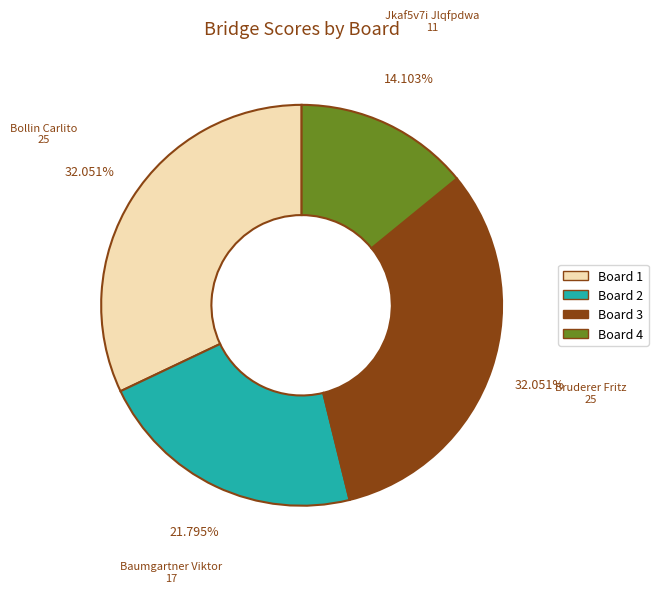

Is there a majority slice in this chart?

No